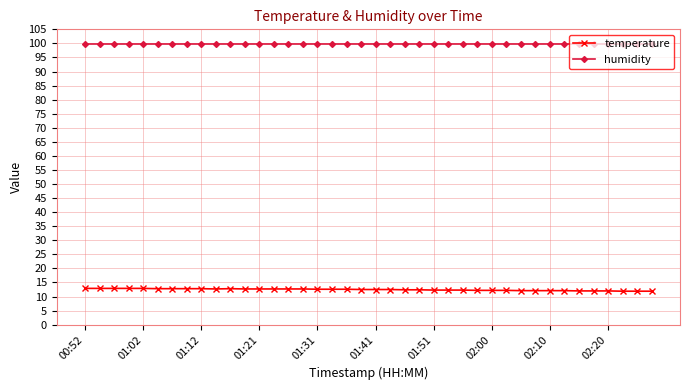

What is the lowest value of the humidity series?

99.9